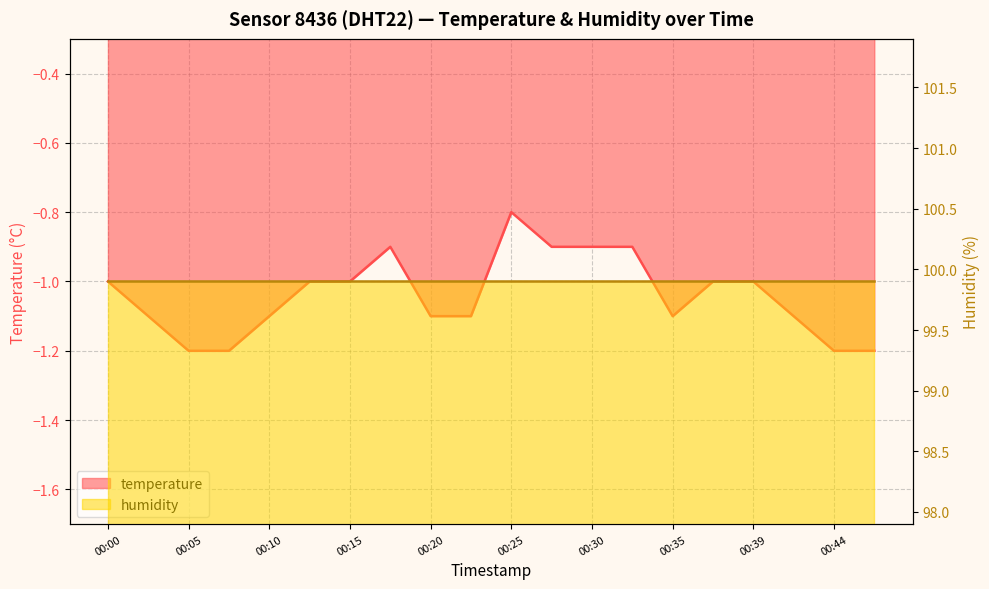

Is it true that the value at 00:44 is -0.5?

False